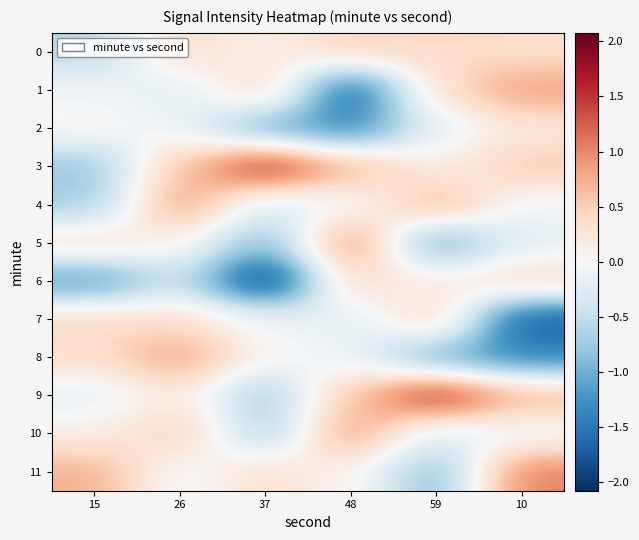

Rank the series by their maximum value, from lowest to highest.

2, 0, 6, 7, 1, 8, 4, 10, 5, 11, 3, 9